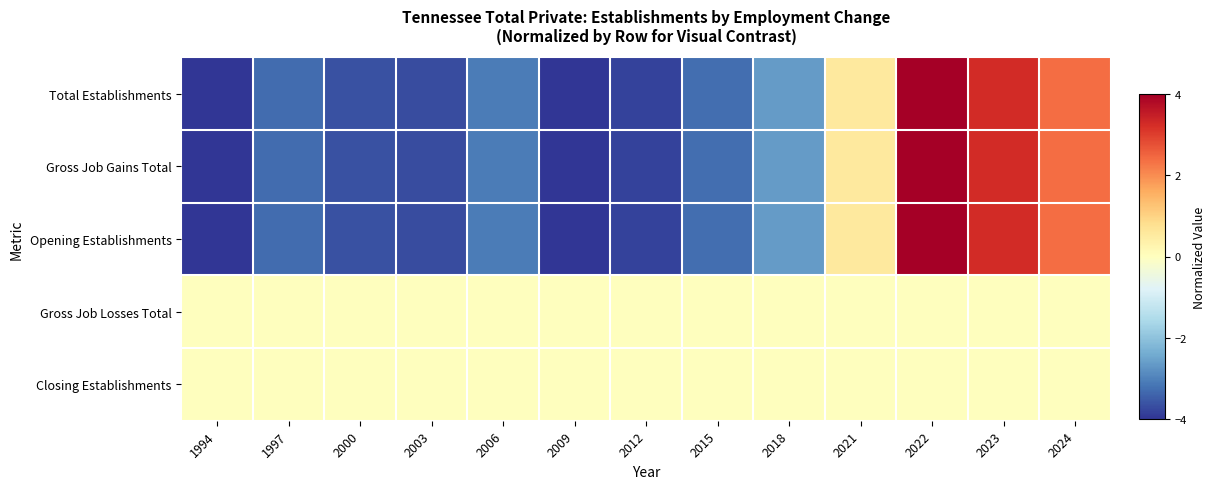

Which label corresponds to the smallest value in the chart?

1994